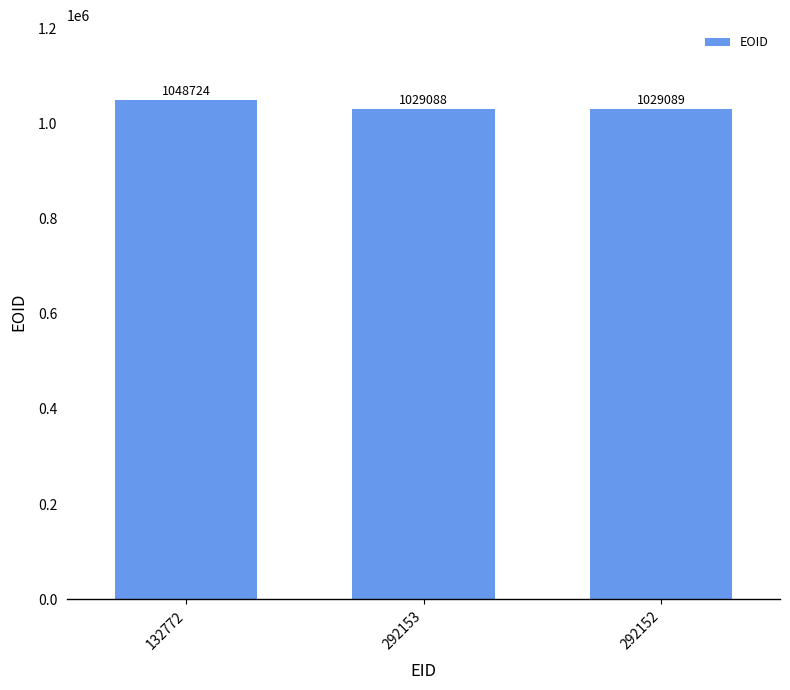

The value at 292152 is 1029089. True or false?

True